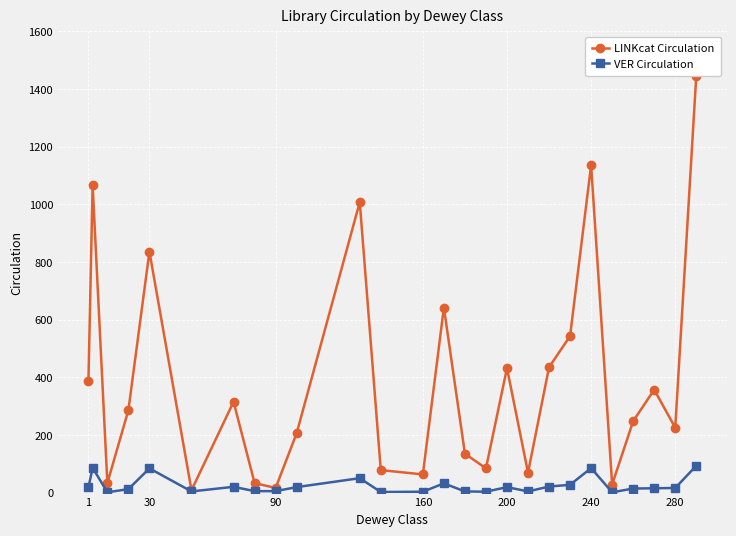

What is the maximum value for VER Circulation?

93